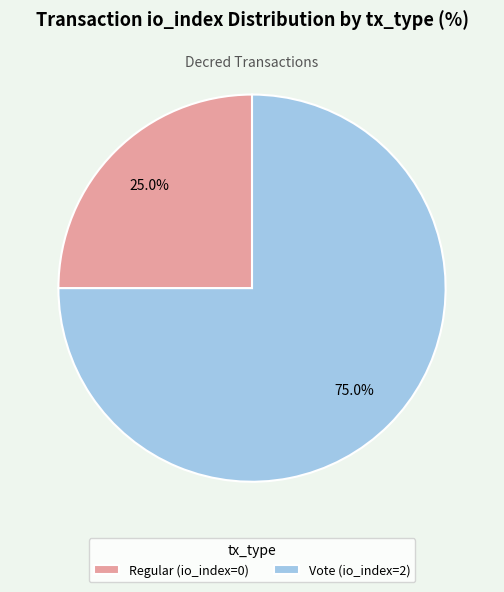

How many segments does this pie chart have?

2